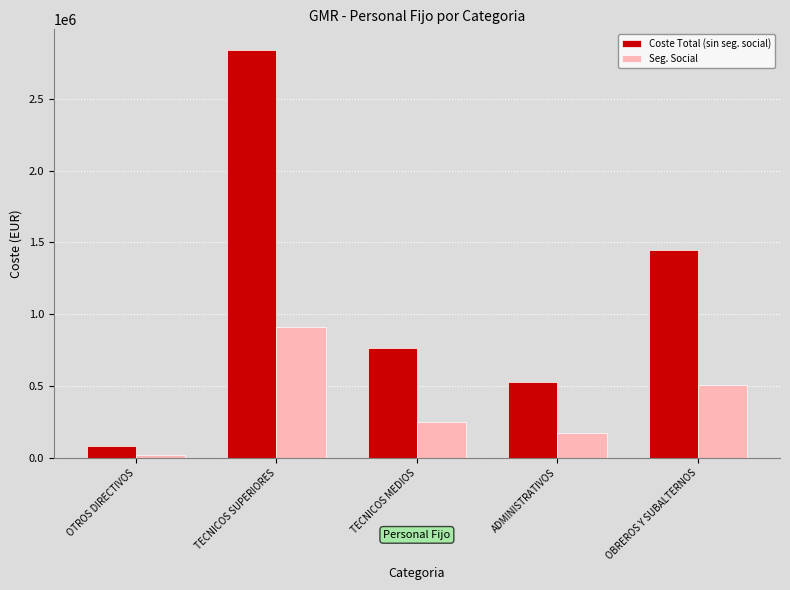

What position from the left is OTROS DIRECTIVOS?

1